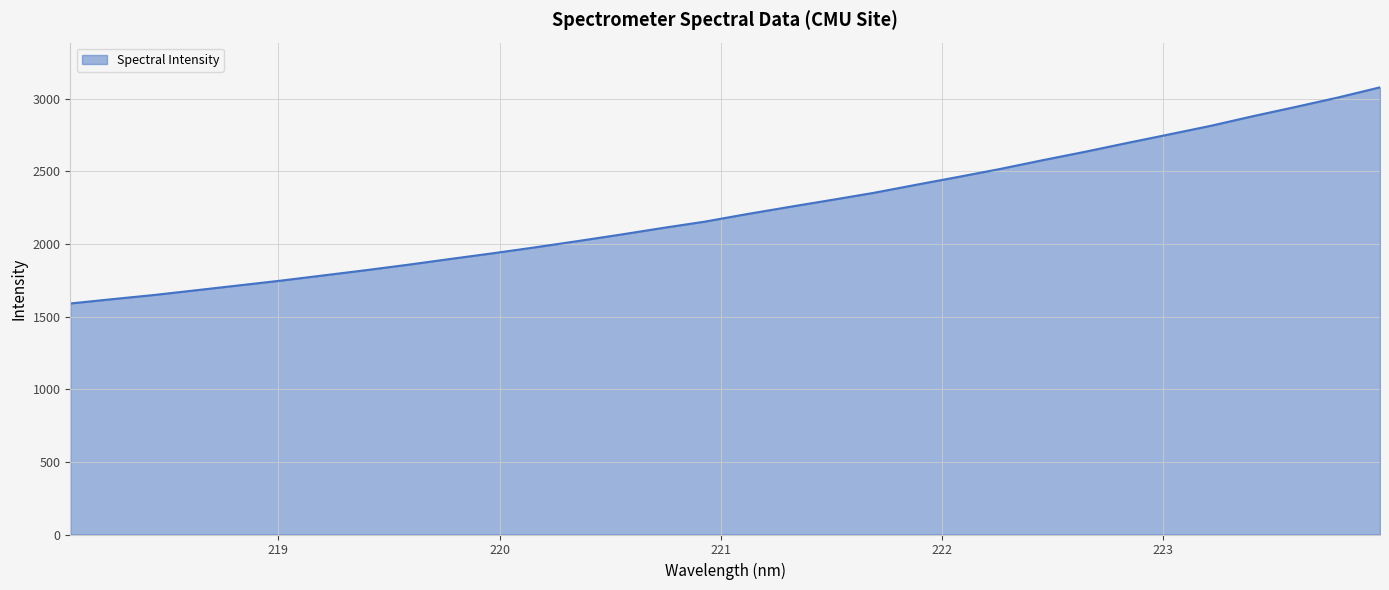

What is the greatest value displayed?

3078.1